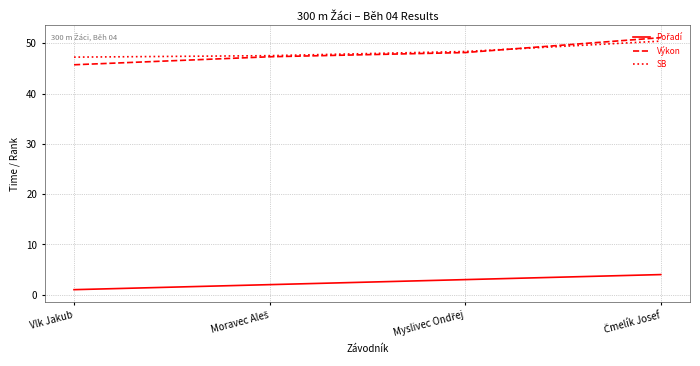

At which label does Výkon reach its minimum?

Vlk Jakub